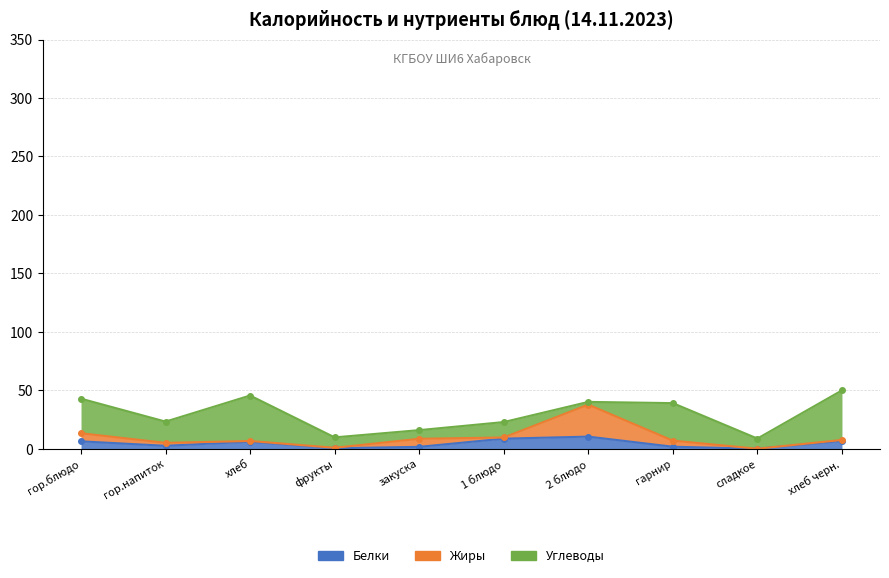

Is it true that Углеводы (накопл.) equals 77.8 at хлеб черн.?

False